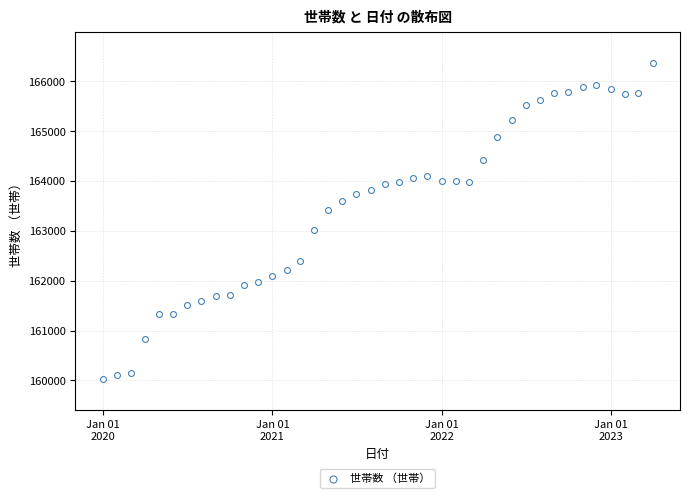

What is the range of X values (max minus min)?

1186